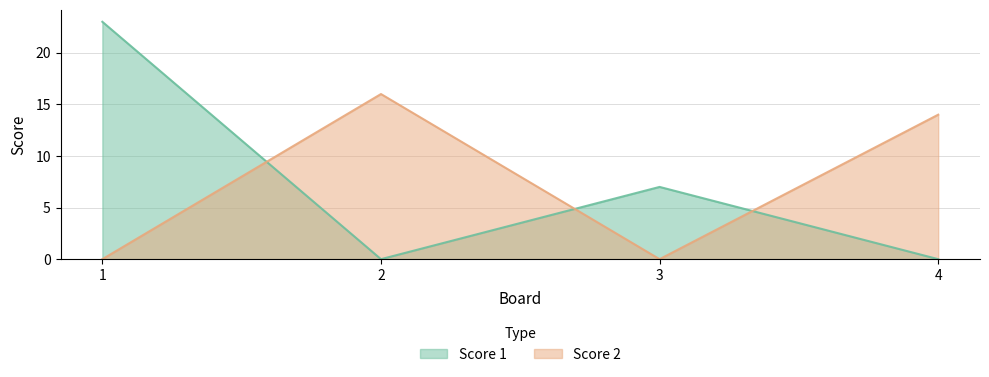

Which series has the largest total across all categories?

Score 1